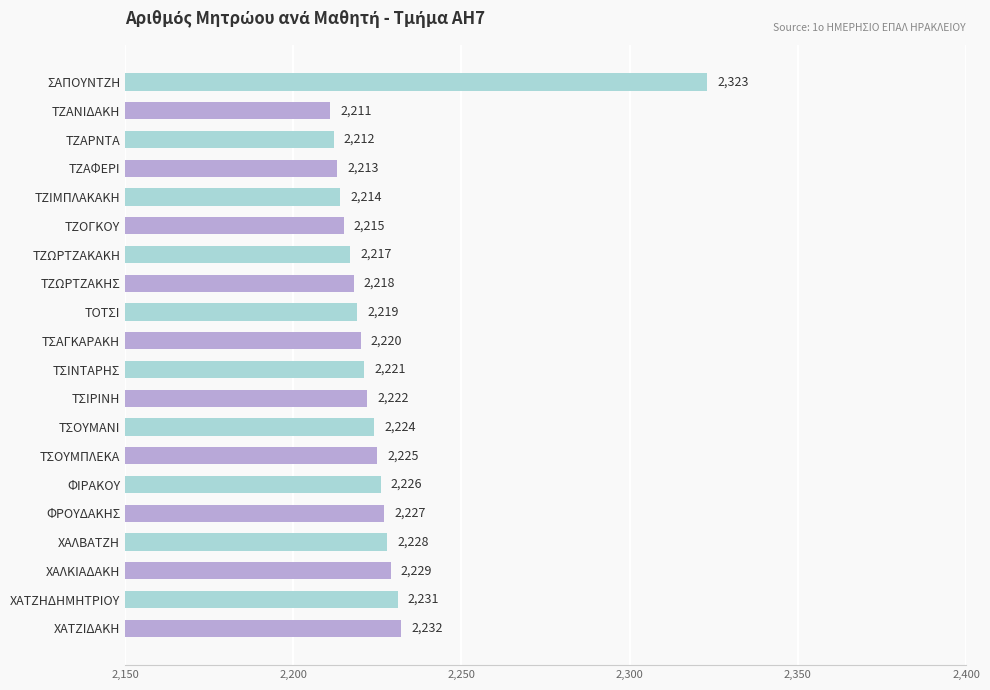

The value at ΤΣΟΥΜΑΝΙ is 1016. True or false?

False